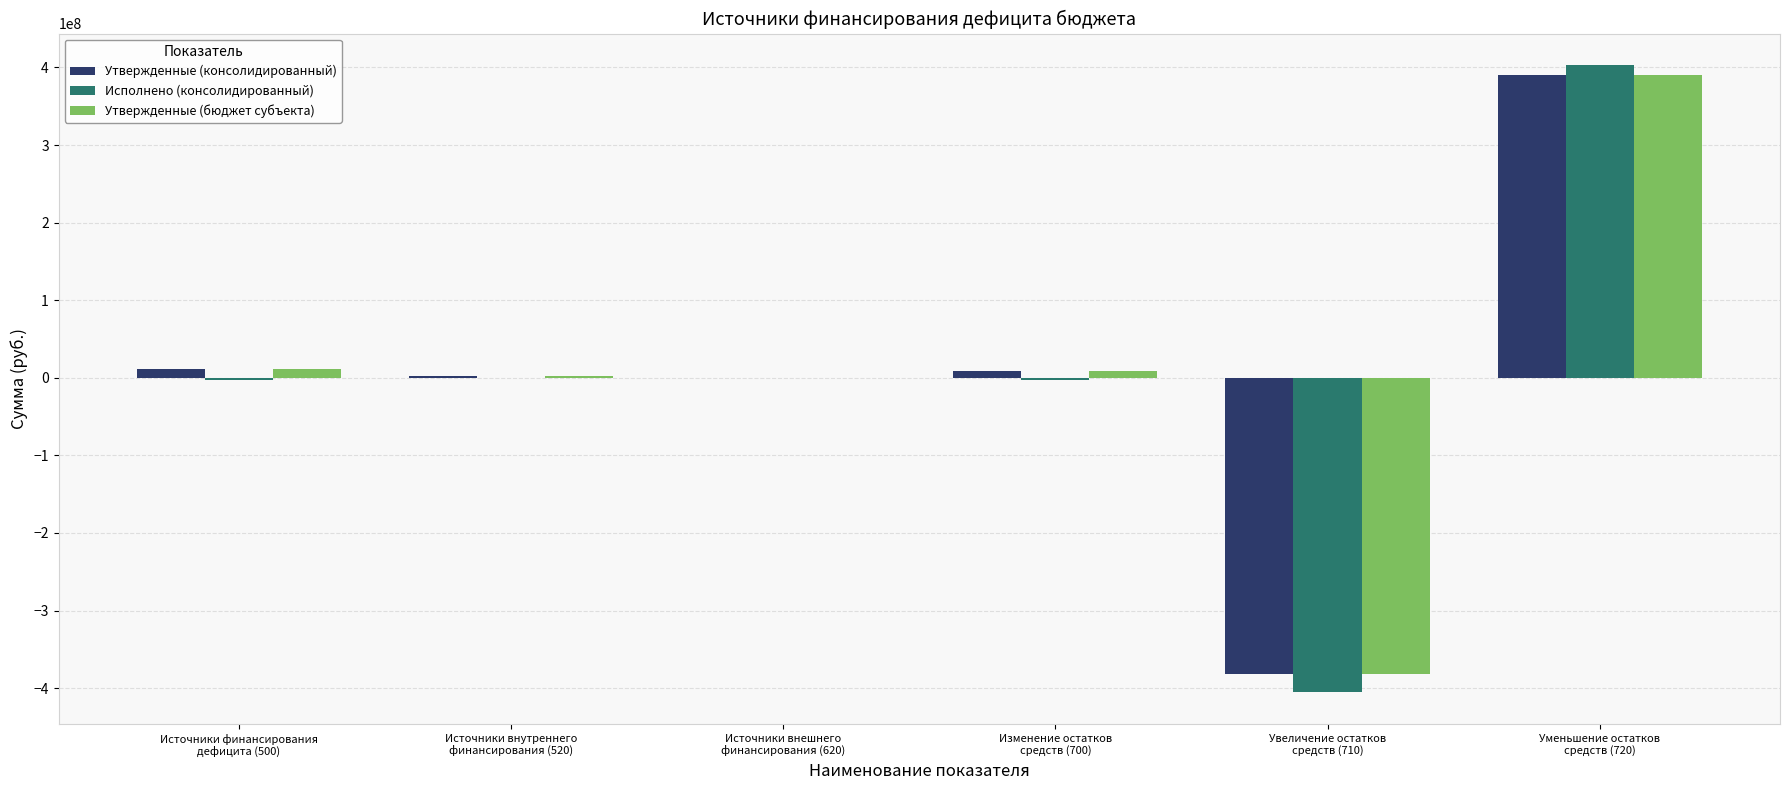

What is the maximum value for Утвержденные (бюджет субъекта)?

390696470.4